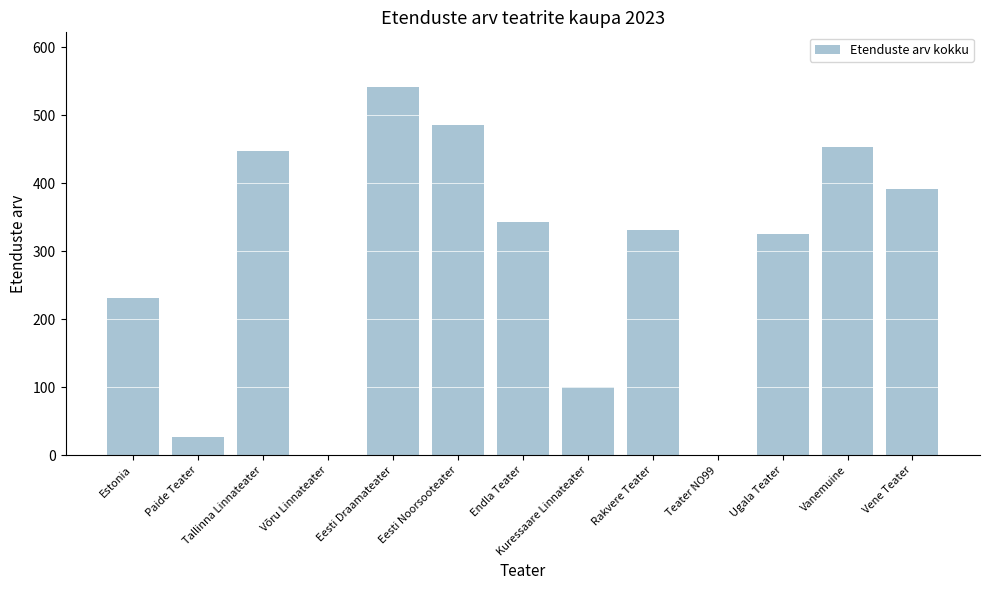

Is it true that the value at Teater NO99 is 231?

False